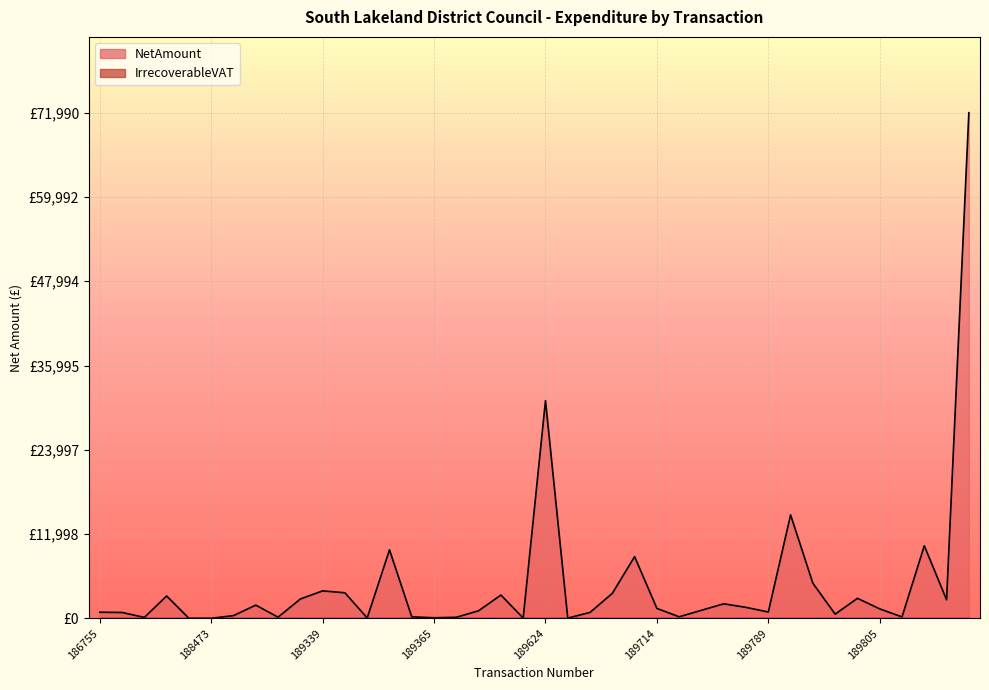

How many points are higher than both their immediate neighbors (excluding endpoints)?

11